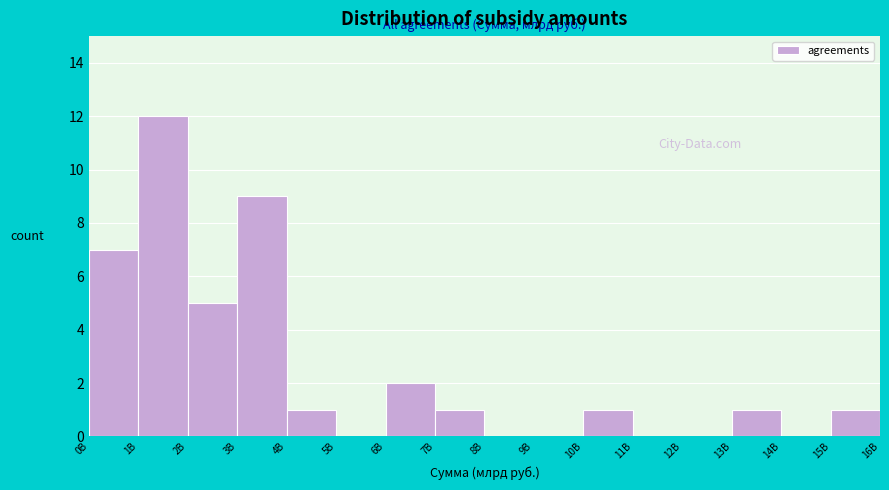

Reading left to right, extract all data points from this chart.

0B=7	1B=12	2B=5	3B=9	4B=1	5B=0	6B=2	7B=1	8B=0	9B=0	10B=1	11B=0	12B=0	13B=1	14B=0	15B=1